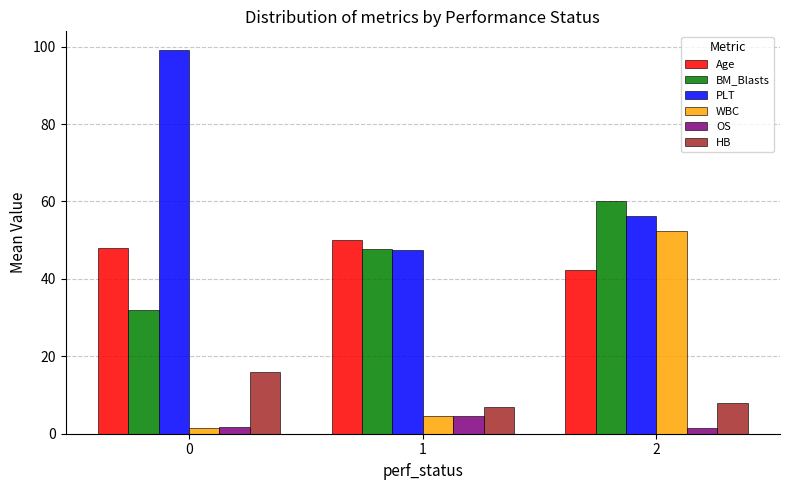

What is the total value across all series at 1?

161.3